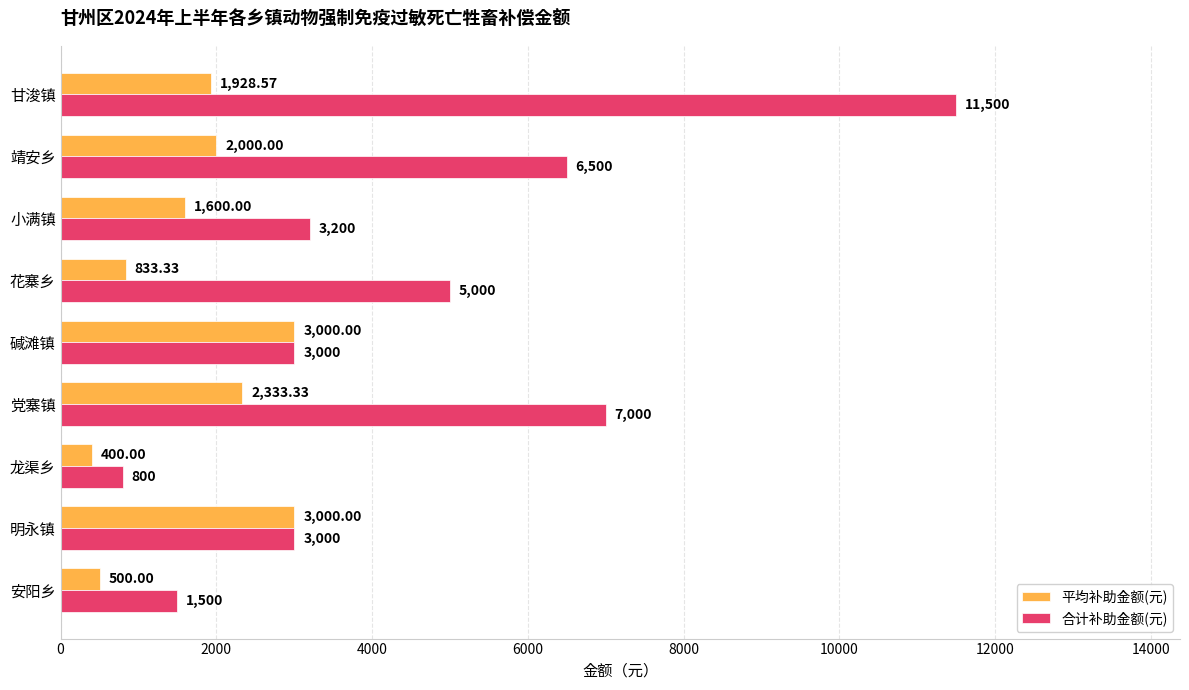

Which label corresponds to the largest value in the chart?

甘浚镇